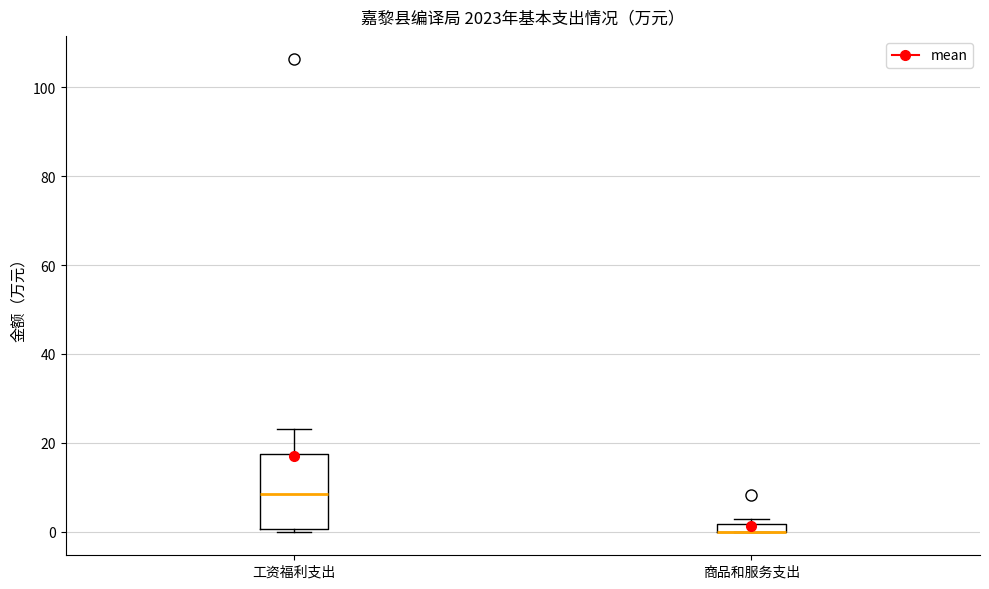

Comparing the boxes themselves (not the whiskers), which one is the tallest?

工资福利支出